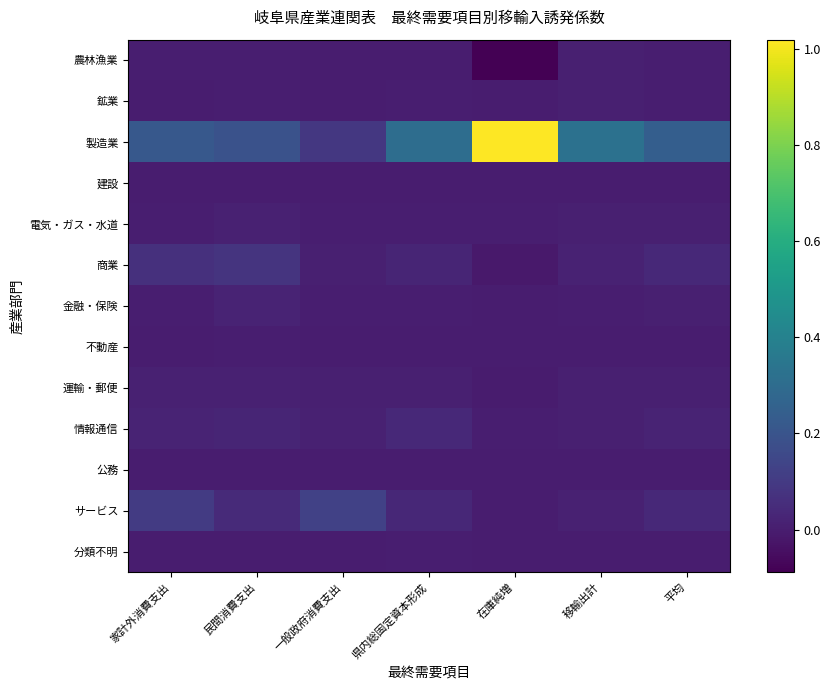

What is the spread (max minus min) of values at 移輸出計?

0.3